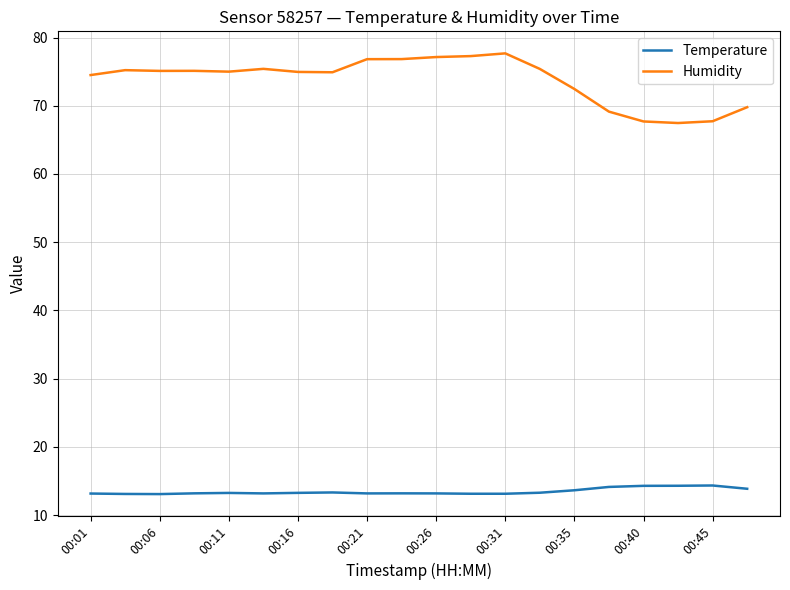

What is the maximum value for Humidity?

77.7